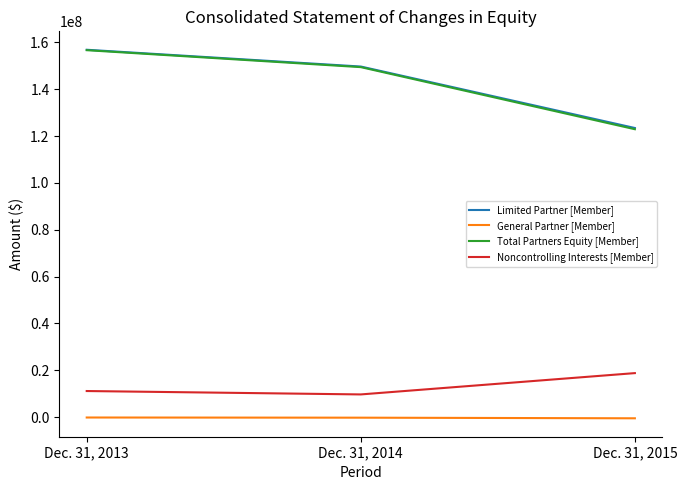

At which category is the sum across all series the highest?

Dec. 31, 2013